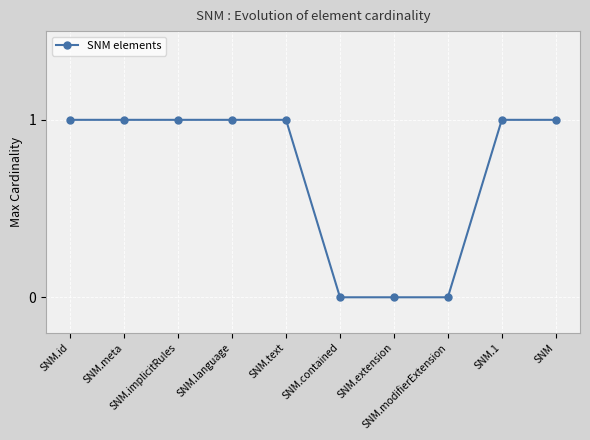

What is the change in value from SNM.implicitRules to SNM.modifierExtension?

-1